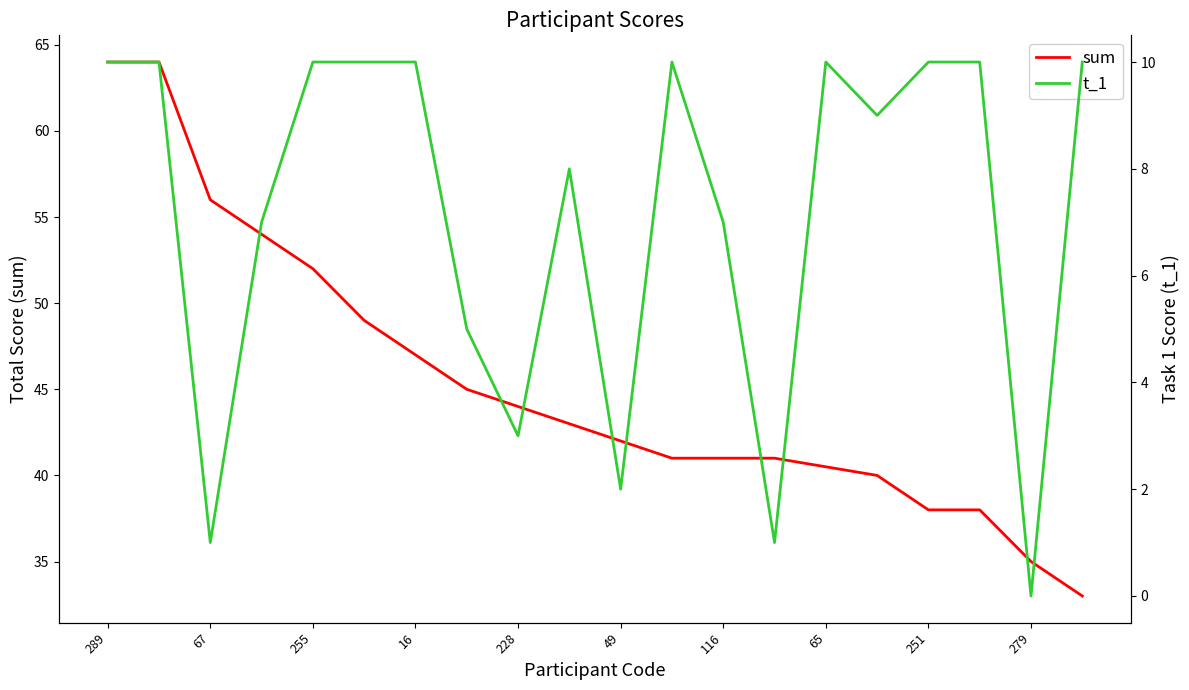

What is the difference between the sum values at 251 and 255?

14.0